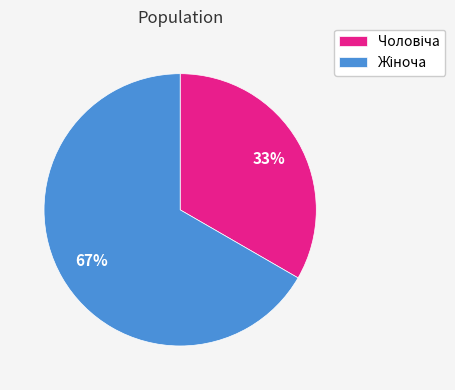

Count the number of slices in the pie.

2